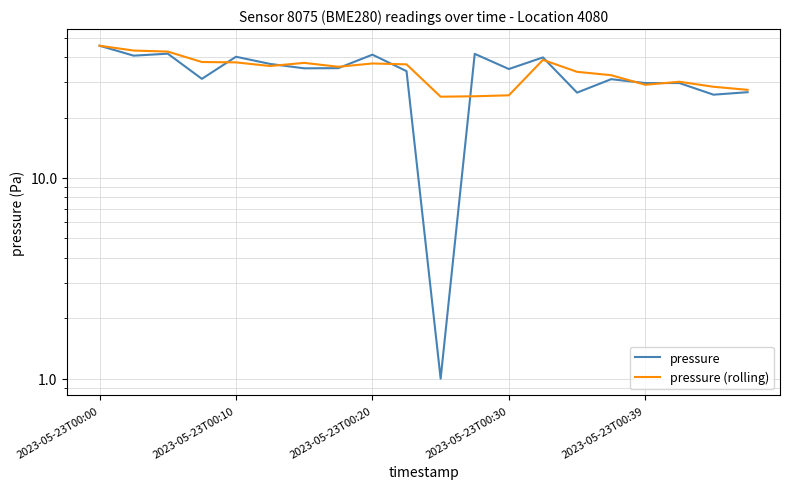

How many intersections are there between pressure (rolling) and pressure?

8